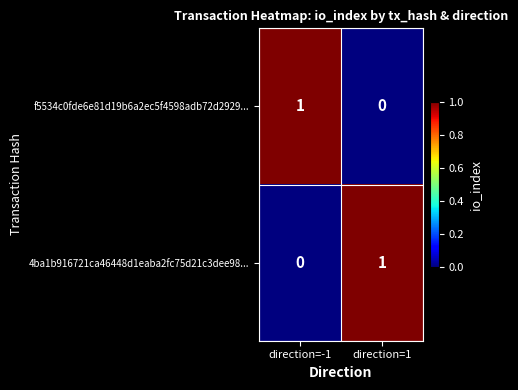

Rank the series at direction=-1 from lowest to highest value.

4ba1b916721ca46448d1eaba2fc75d21c3dee98..., f5534c0fde6e81d19b6a2ec5f4598adb72d2929...